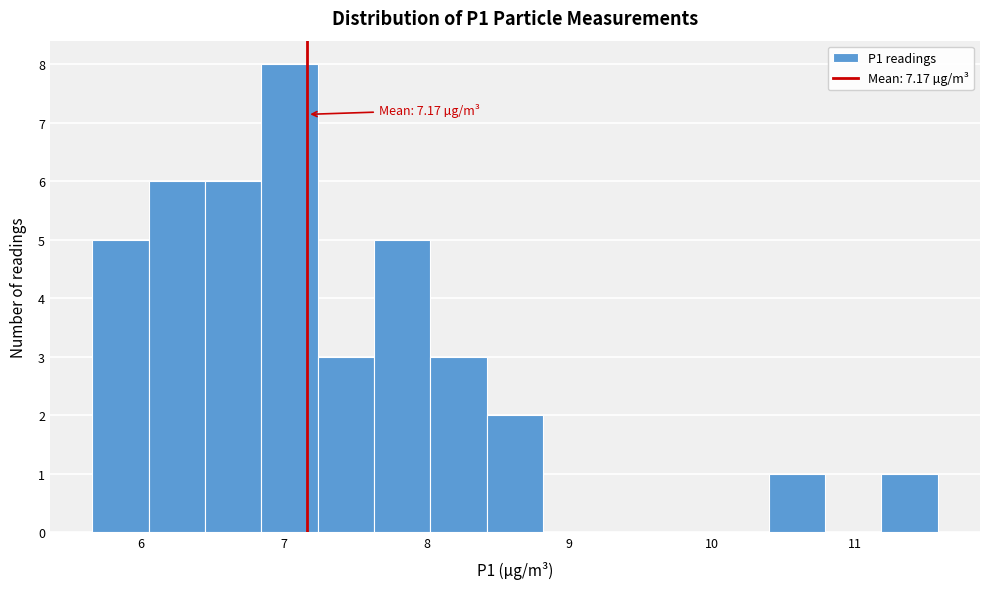

Around what value on the x-axis is the tallest bar? Give the approximate position of its centre, as read against the axis.

7.0